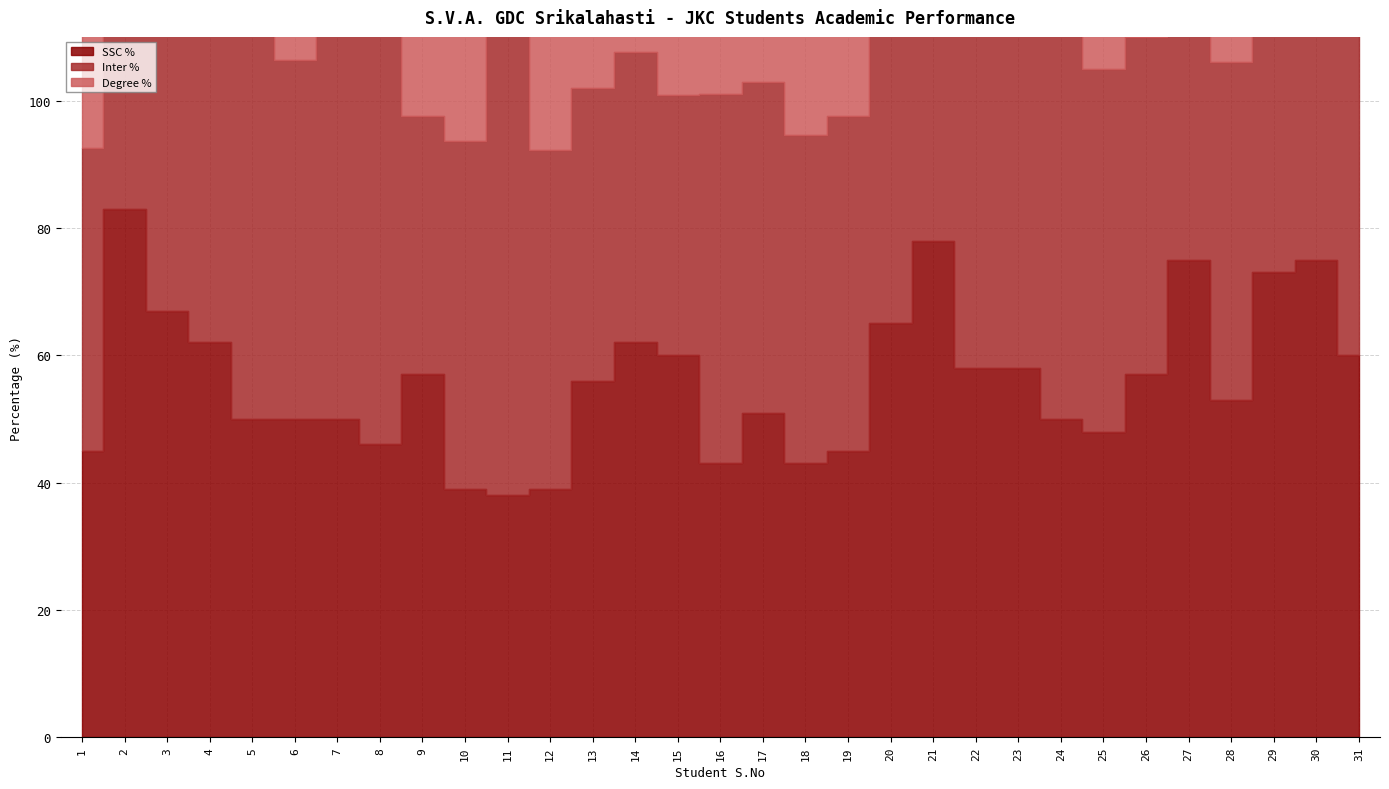

Count the number of data series in this chart.

3